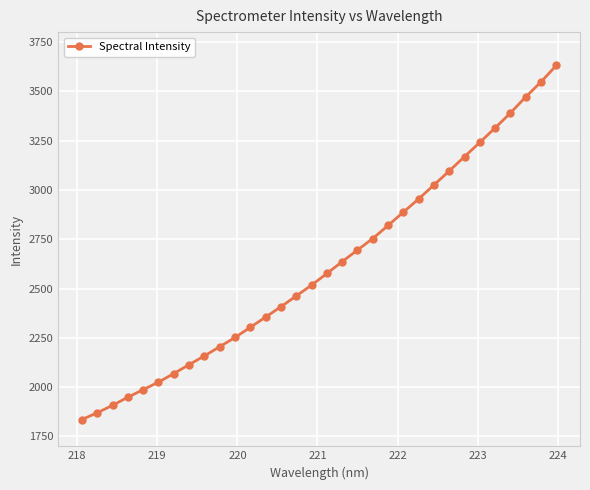

What is the value of the 7th point from the left?

2068.8